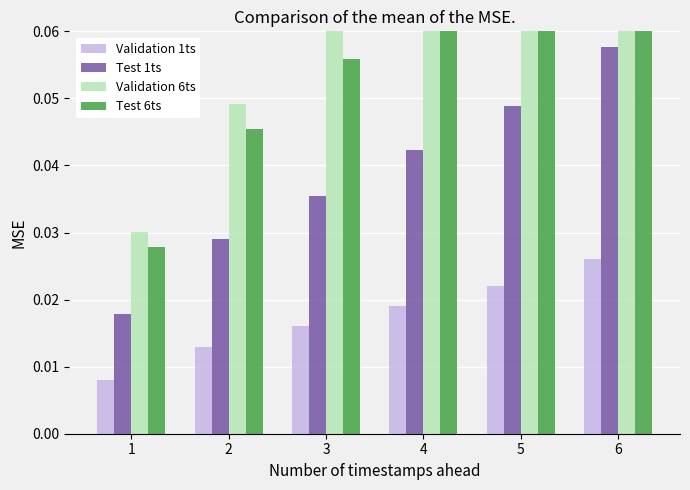

List the series in order of their peak value, lowest first.

Validation 1ts, Test 1ts, Test 6ts, Validation 6ts